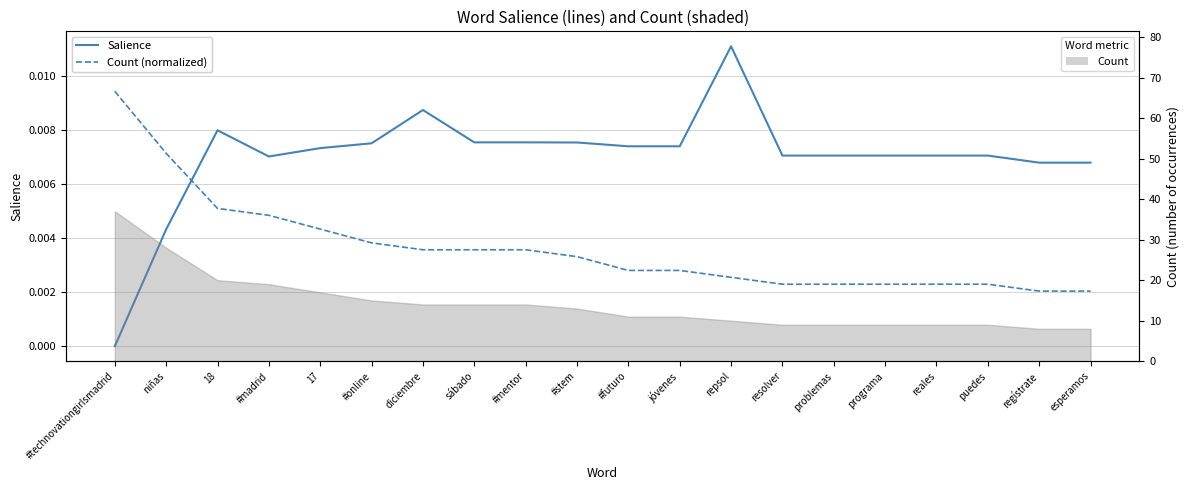

At which category does the chart reach its minimum across all series?

#technovationgirlsmadrid